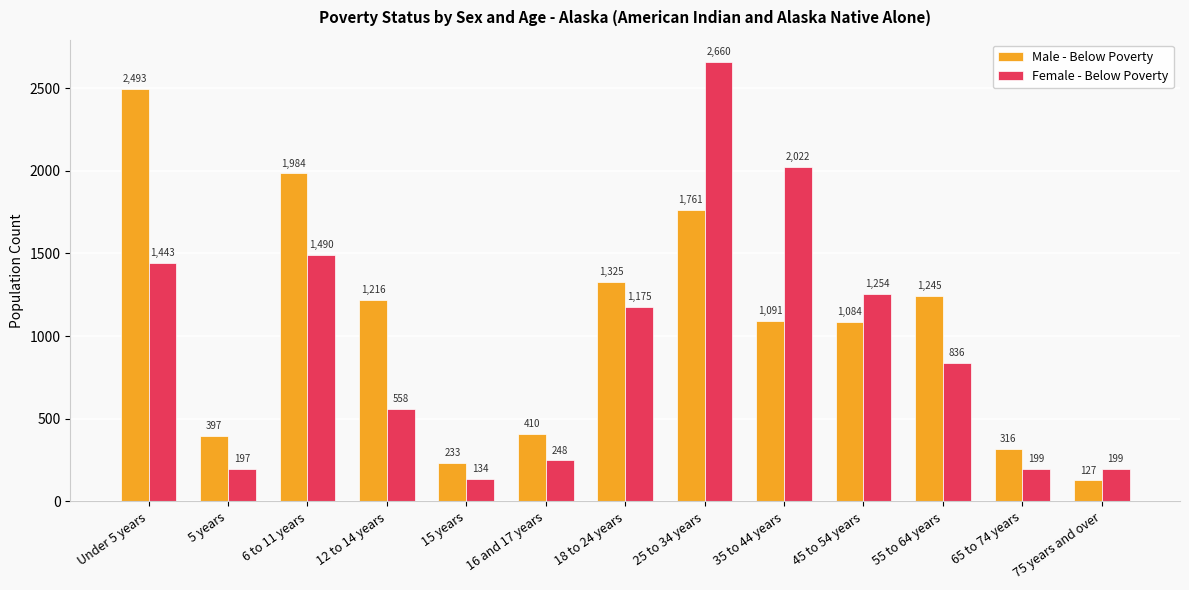

What is the value of the Female - Below Poverty bar at the 3rd from the left?

1490